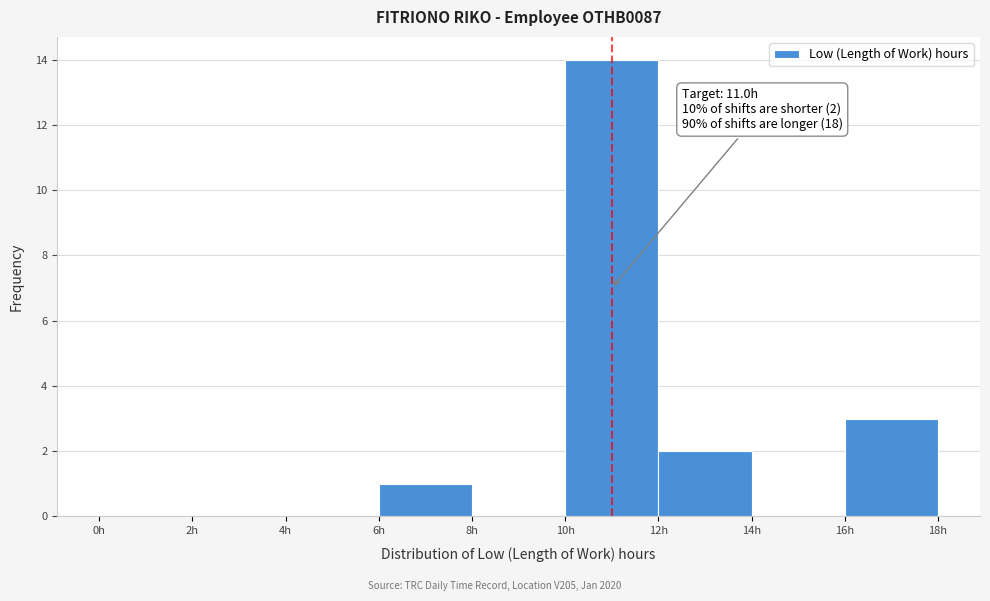

Which range on the x-axis has the tallest bar?

10 to 12